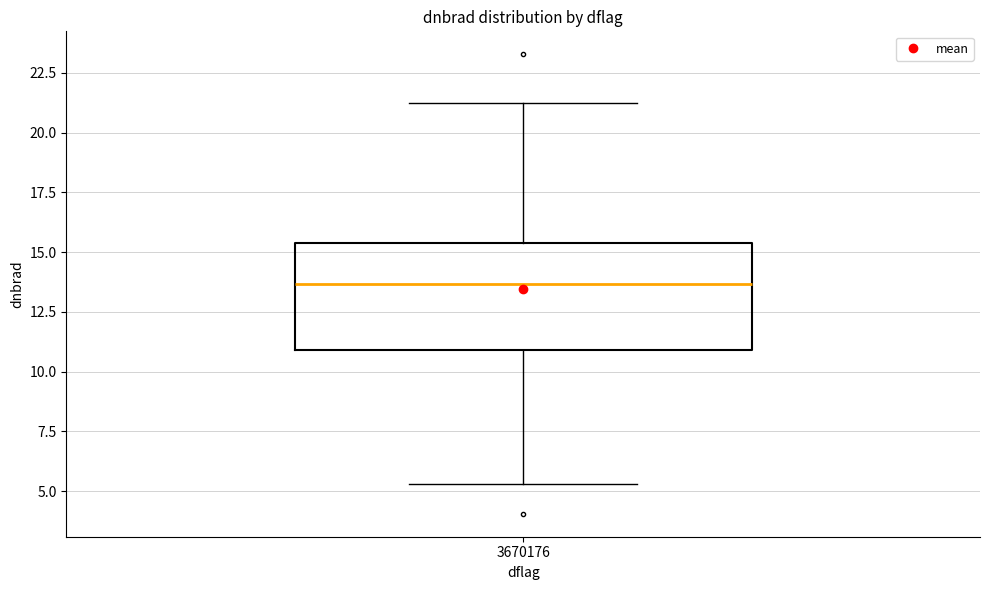

Where does the lower whisker of the box at x = 3670176 end on the y-axis? The values are not printed on the chart, so give them approximately, as read against the axis.

5.5